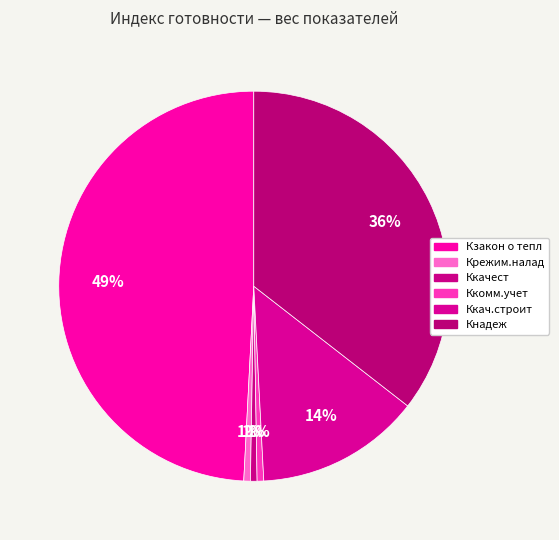

To the nearest percent, what is the difference between the Ккач.строит and Крежим.налад slice percentages?

13%